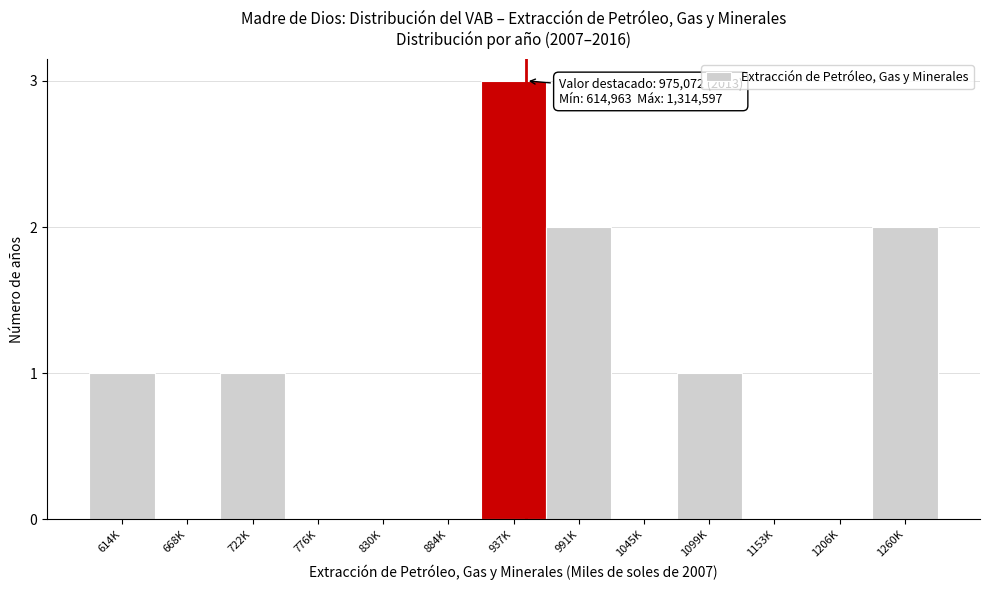

Reading right to left, what are all the values shown in this chart?

1260K=2	1206K=0	1153K=0	1099K=1	1045K=0	991K=2	937K=3	884K=0	830K=0	776K=0	722K=1	668K=0	614K=1